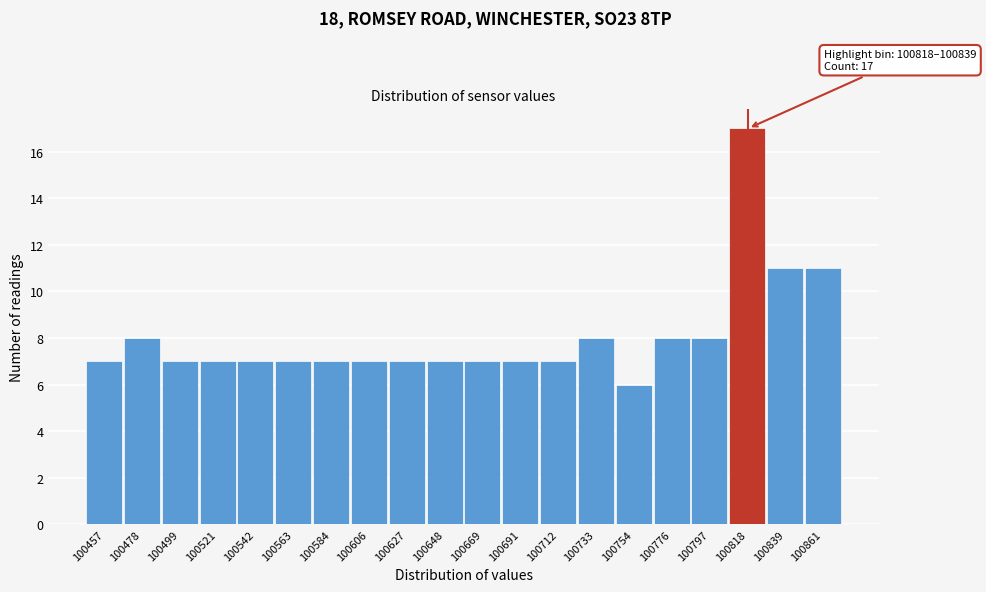

Reading left to right, transcribe all the data shown in this chart.

100457=7	100478=8	100499=7	100521=7	100542=7	100563=7	100584=7	100606=7	100627=7	100648=7	100669=7	100691=7	100712=7	100733=8	100754=6	100776=8	100797=8	100818=17	100839=11	100861=11